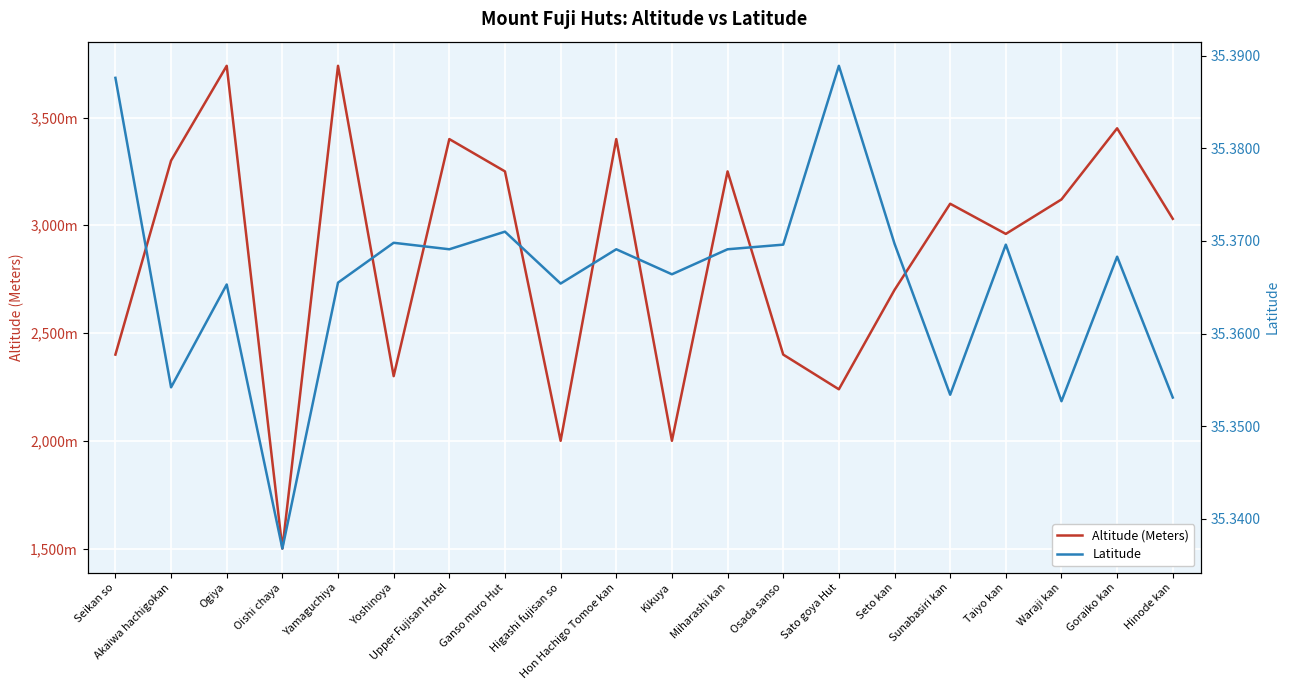

At which category does the chart reach its peak across all series?

Ogiya